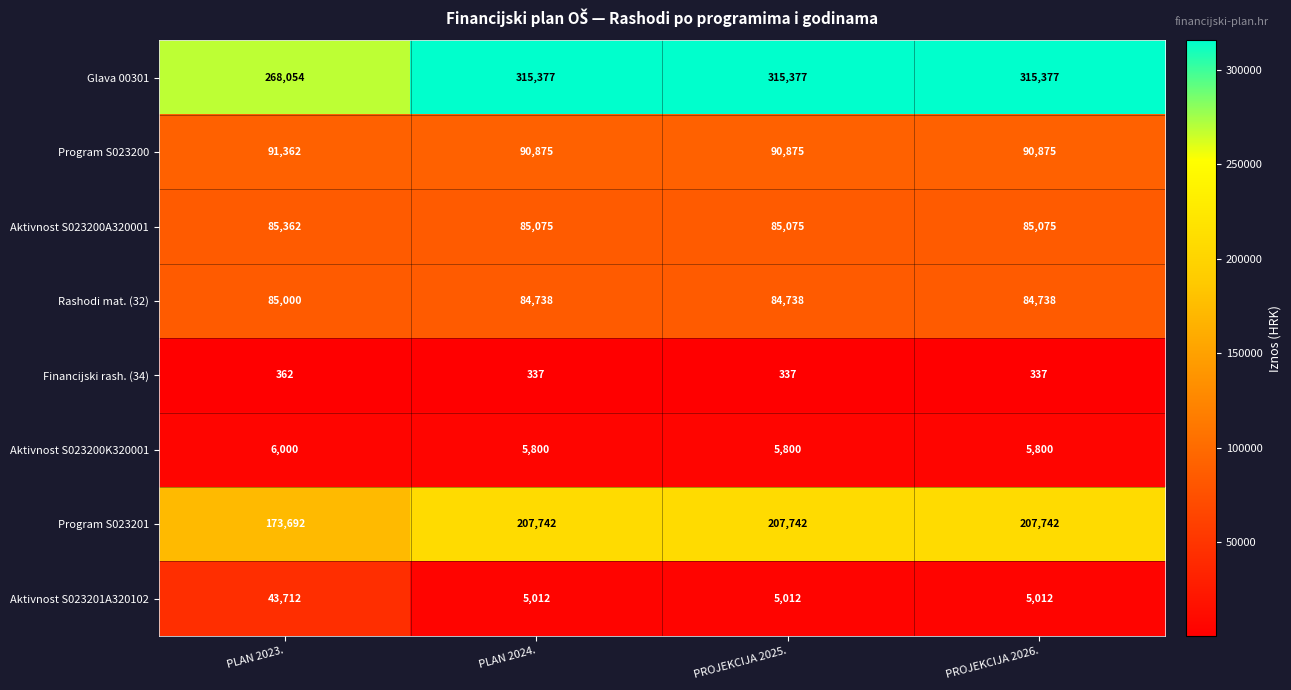

What is the lowest value of the Financijski rash. (34) series?

337